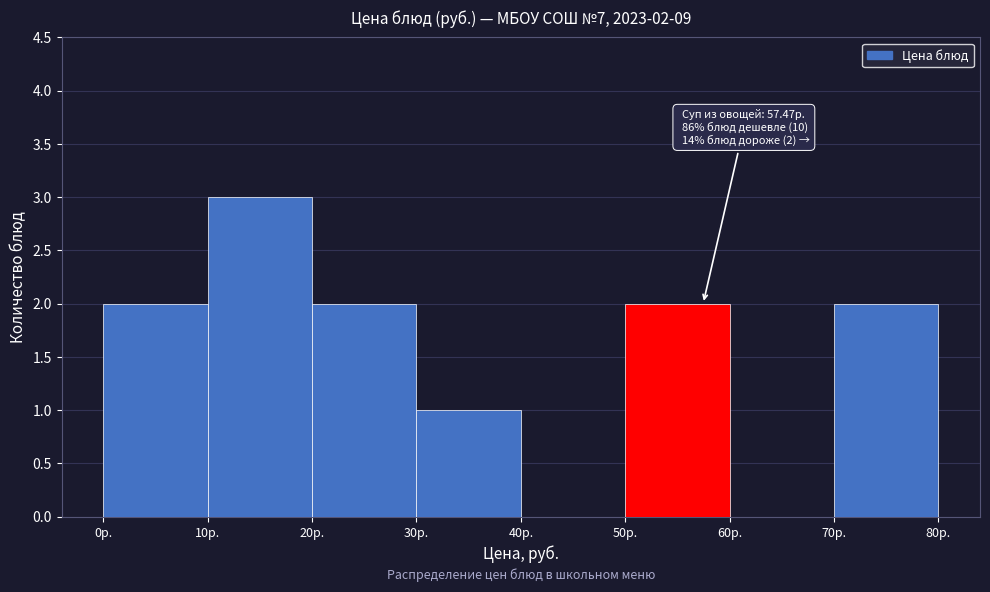

Which range on the x-axis has the tallest bar?

10 to 20